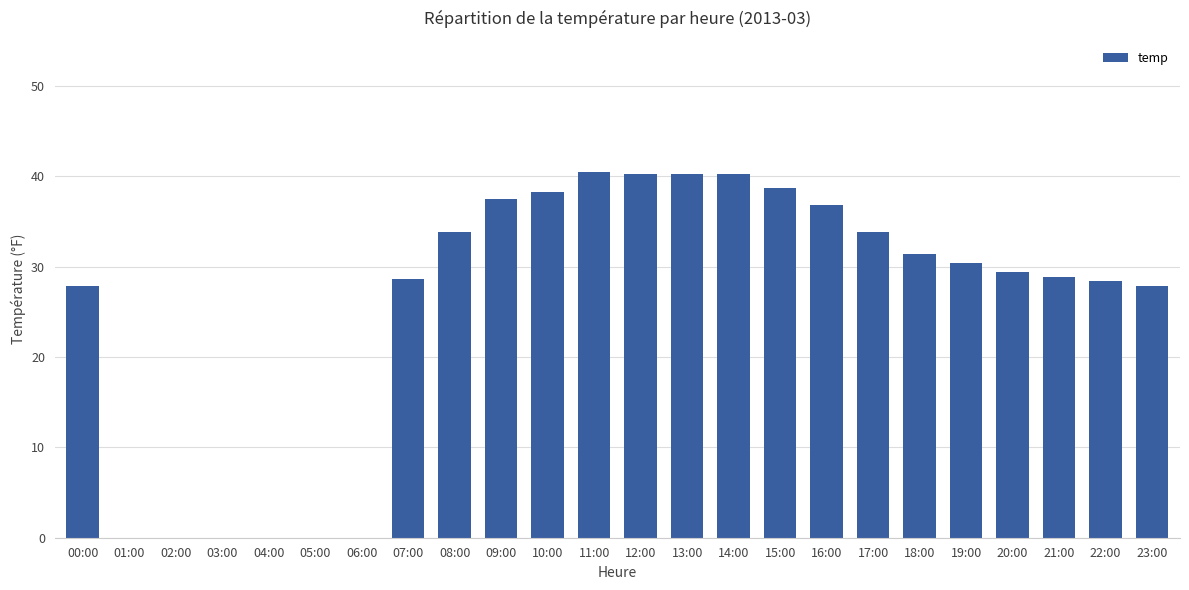

Is it true that the value at 08:00 is 33.8?

True